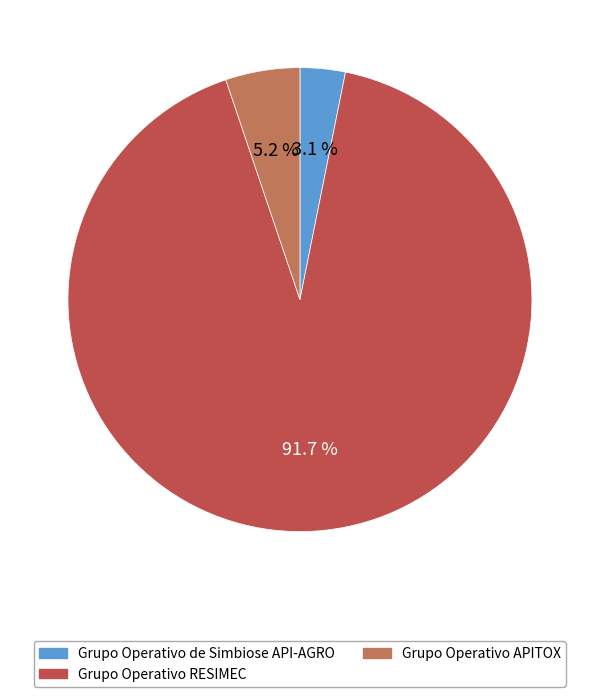

To the nearest percent, what is the difference between the largest and smallest slice percentages?

89%